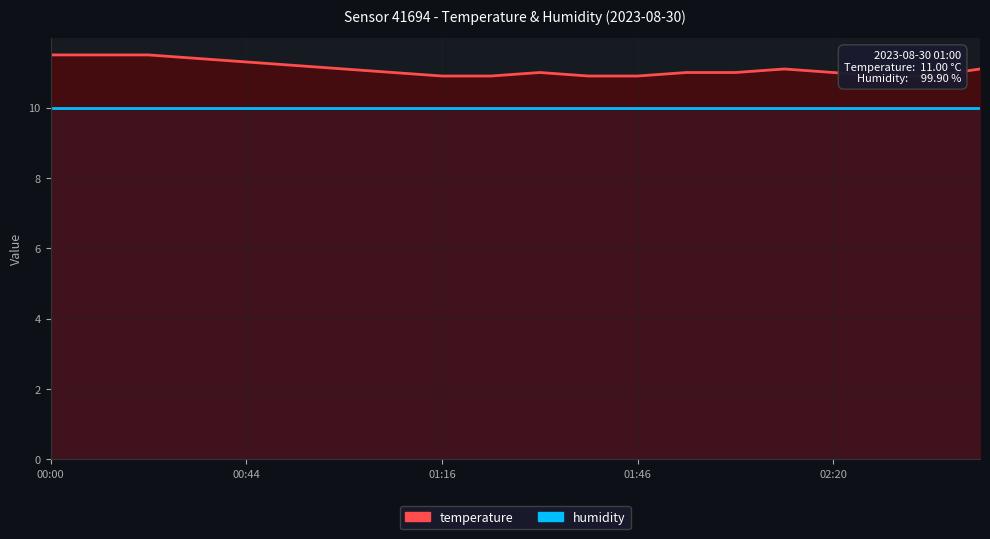

Does the chart display data point markers on the line(s)?

No